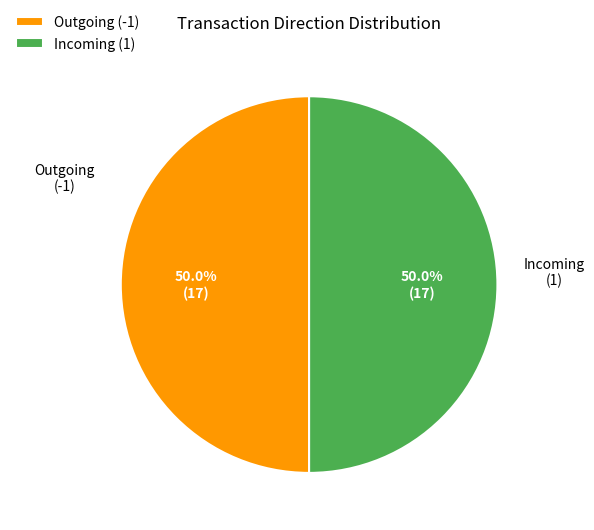

What portion of the pie excludes Outgoing (-1)?

50.0%